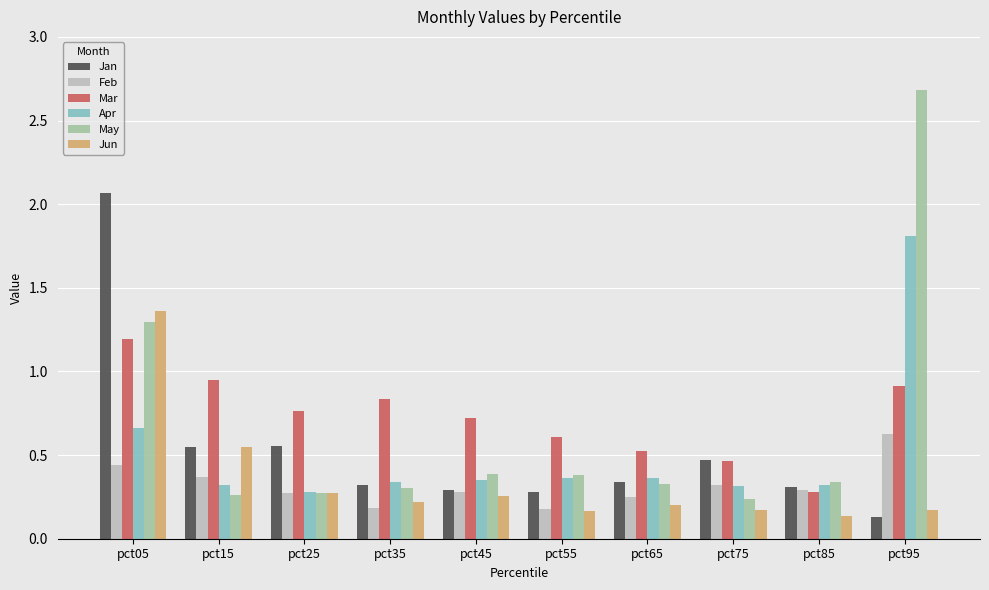

Which series has the largest total across all categories?

Mar